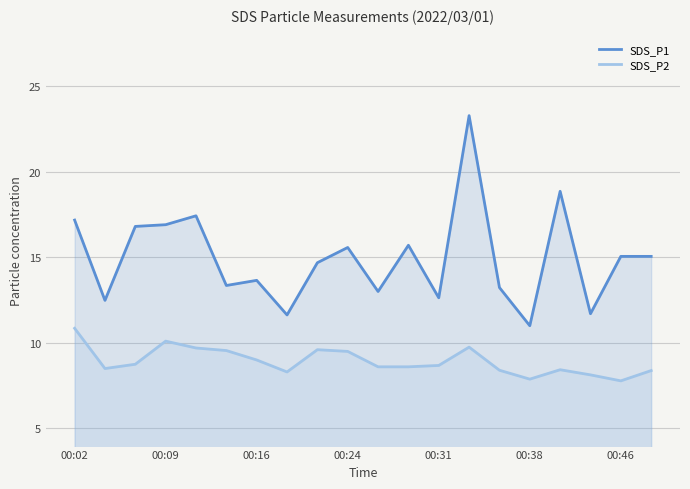

True or false: SDS_P1 has more than 2 points higher than both neighbors.

True